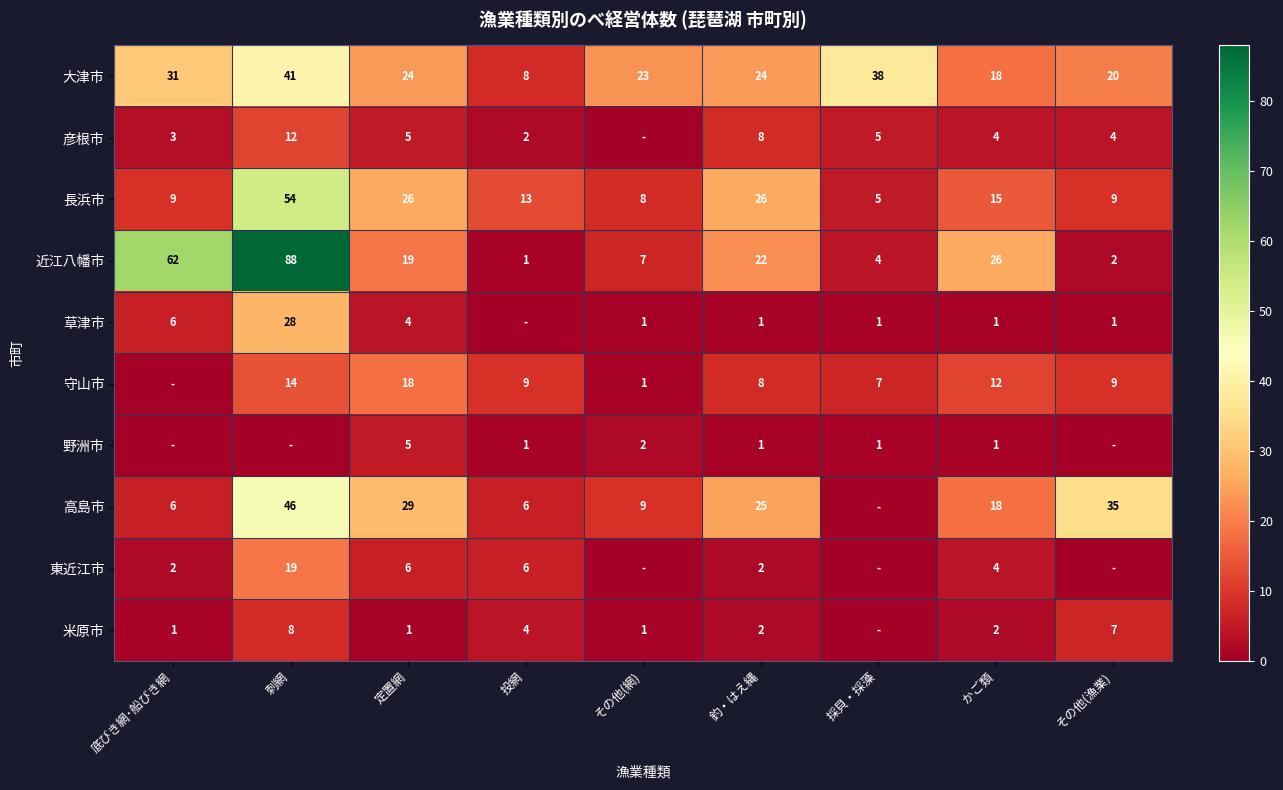

The 大津市 series shows 24 at 釣・はえ縄. True or false?

True